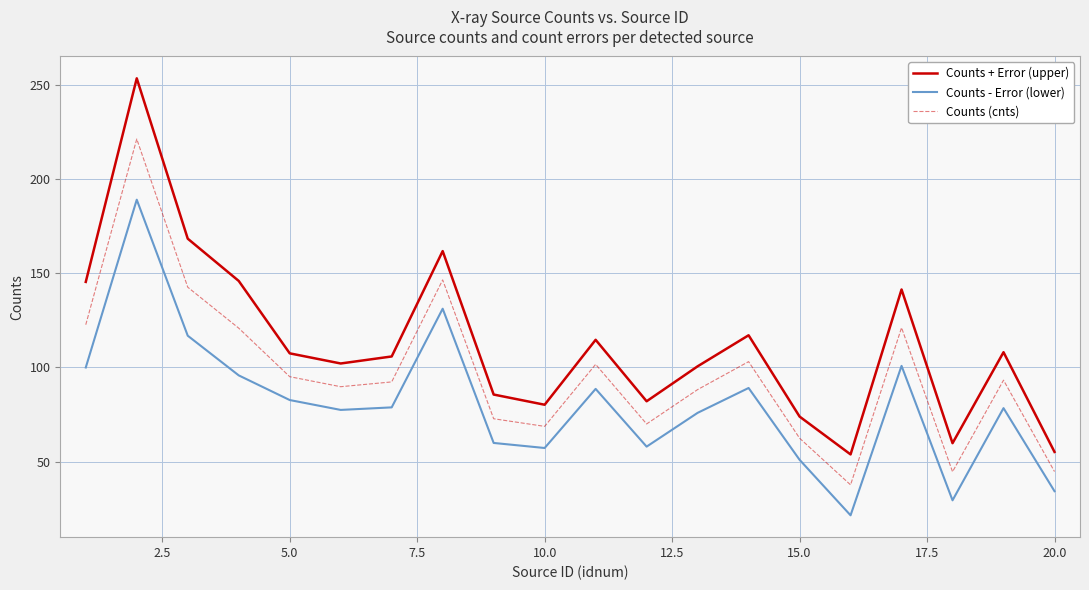

True or false: Counts - Error (lower) and Counts (cnts) intersect in this chart.

False